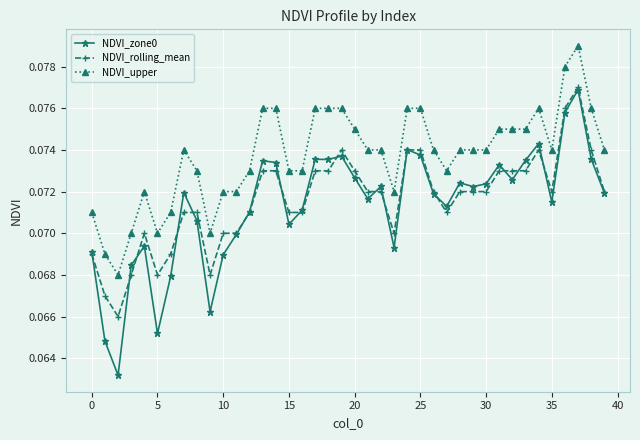

True or false: NDVI_zone0 and NDVI_upper cross at least once.

False